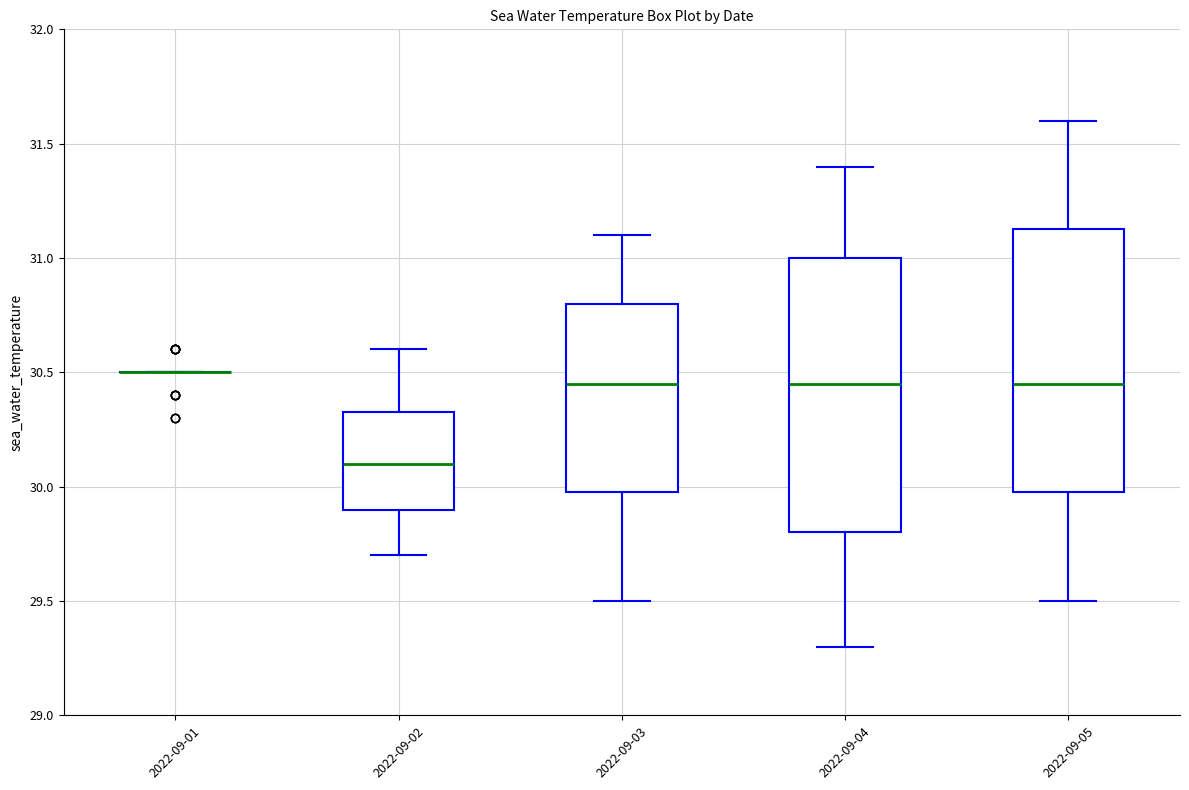

Comparing the boxes themselves (not the whiskers), which one is the tallest?

2022-09-04